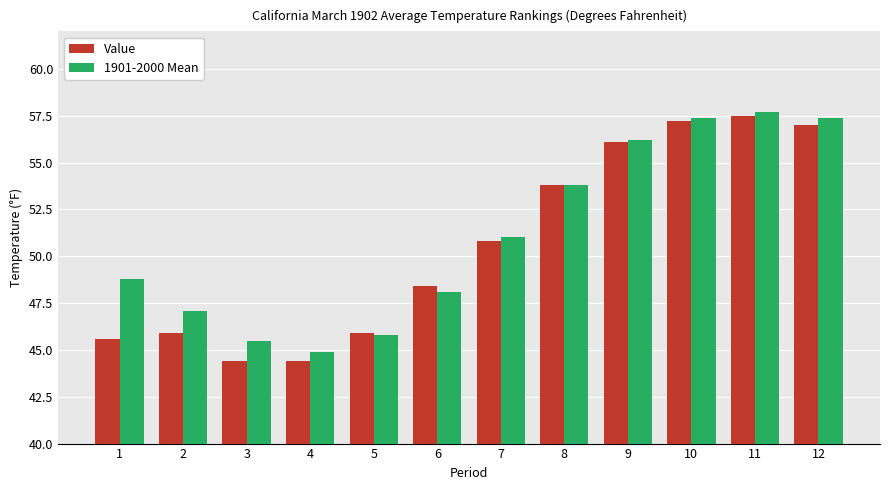

At 3, list the series in order from largest to smallest.

1901-2000 Mean, Value